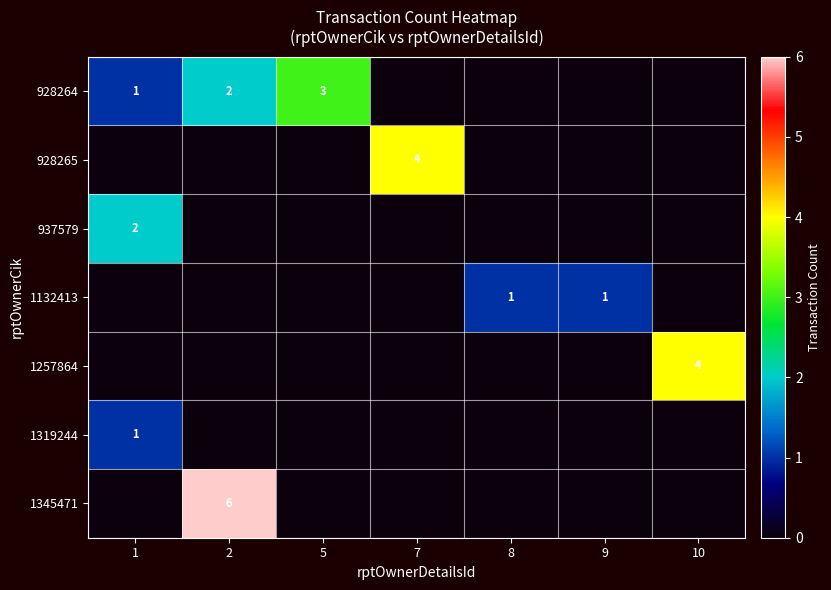

At which category does the chart reach its minimum across all series?

7